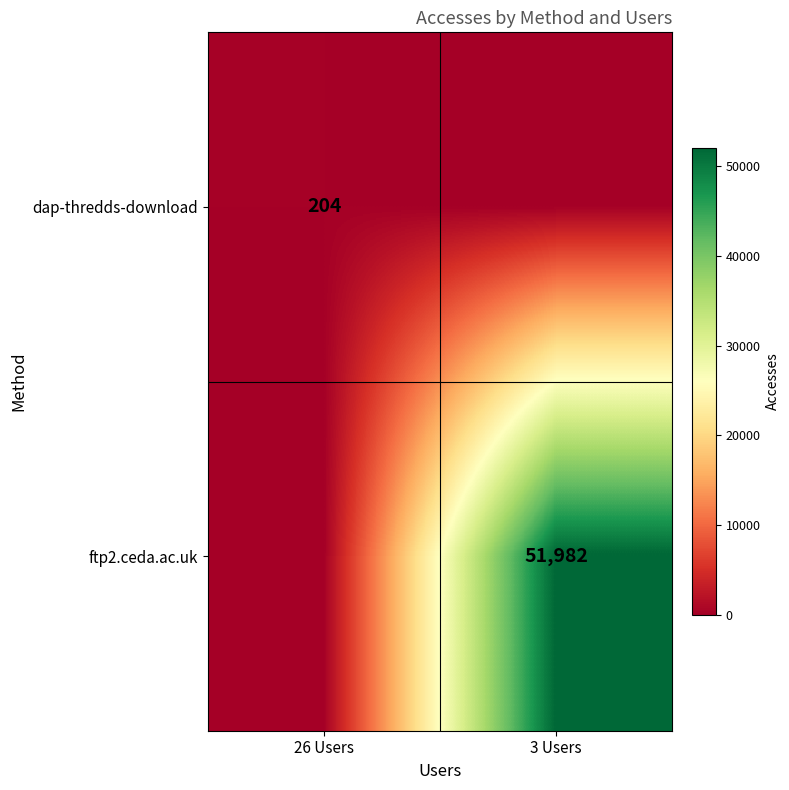

True or false: dap-thredds-download has a value of 204 at 26 Users.

True